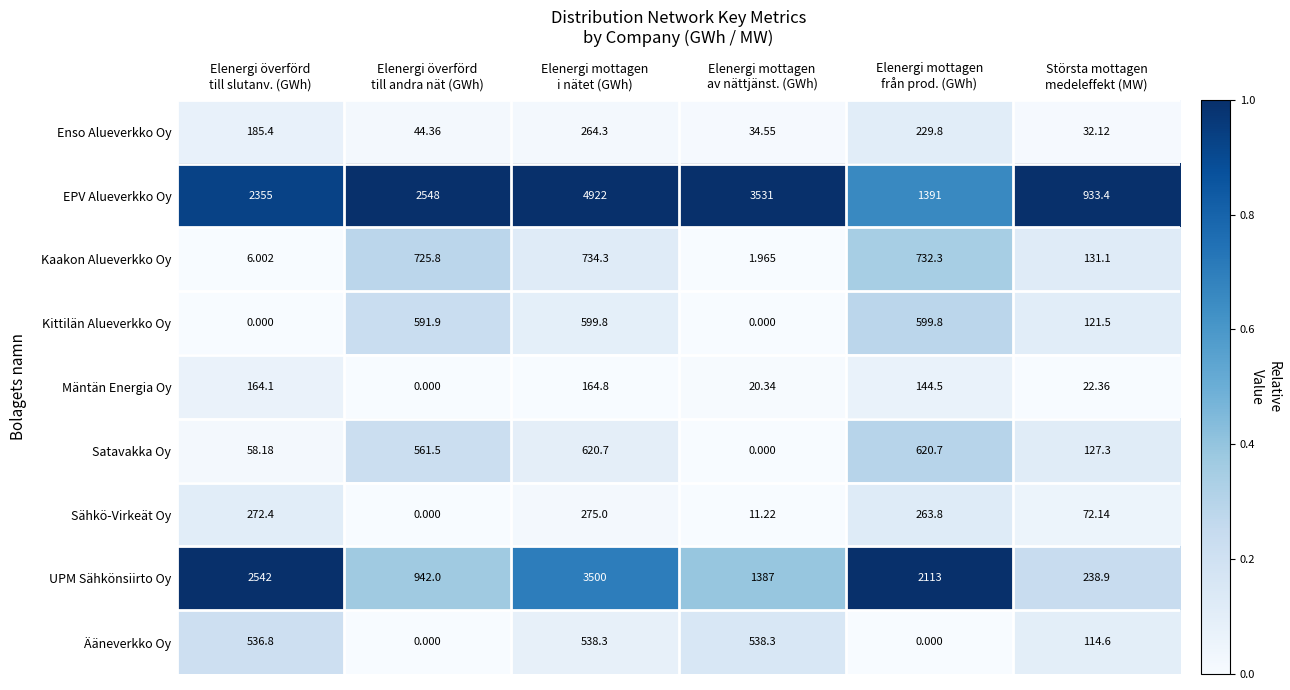

Rank the series by their maximum value, from highest to lowest.

EPV Alueverkko Oy, UPM Sähkönsiirto Oy, Kaakon Alueverkko Oy, Satavakka Oy, Kittilän Alueverkko Oy, Ääneverkko Oy, Sähkö-Virkeät Oy, Enso Alueverkko Oy, Mäntän Energia Oy